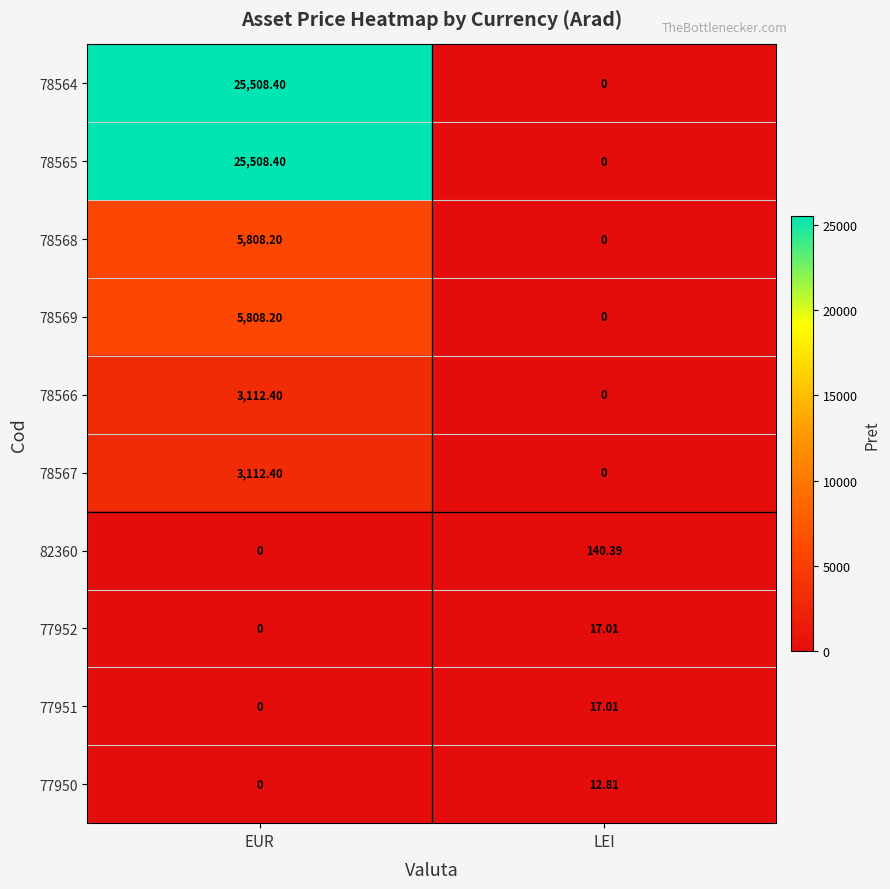

At which category is the sum across all series the highest?

EUR